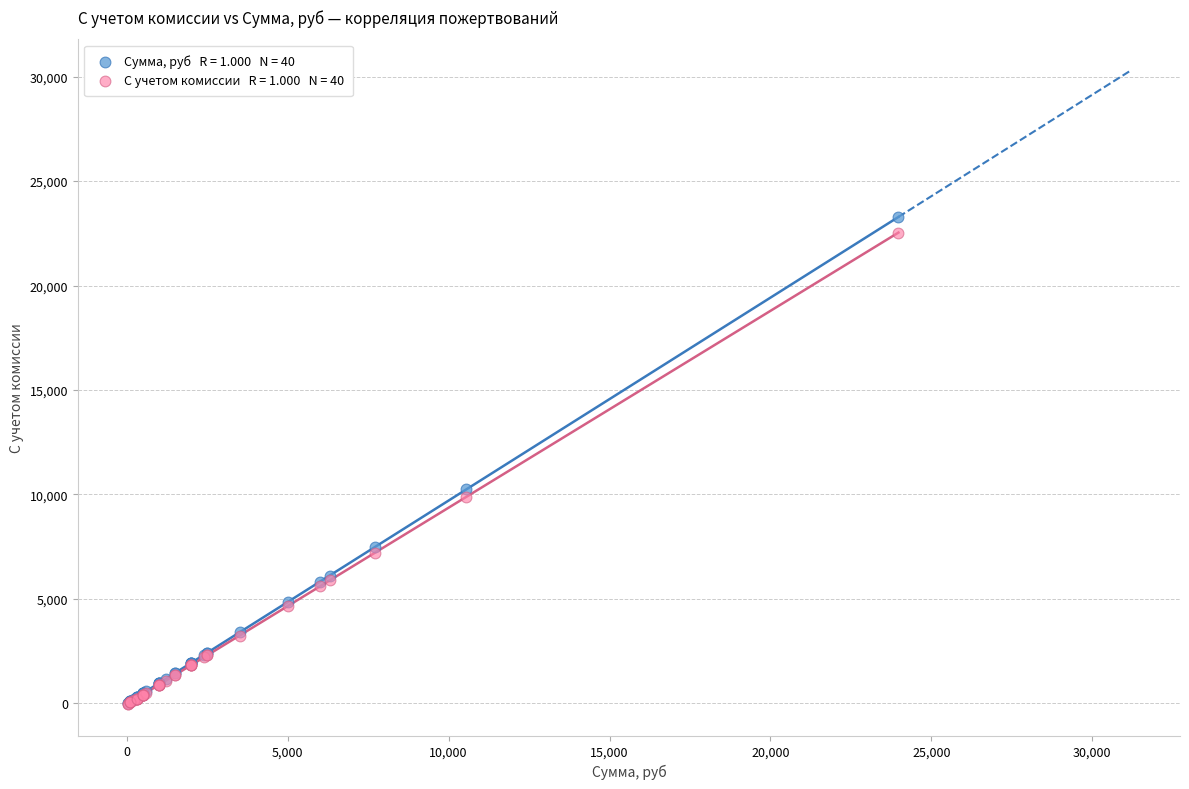

Across all series, what Y value is closest to 11629?

10244.0